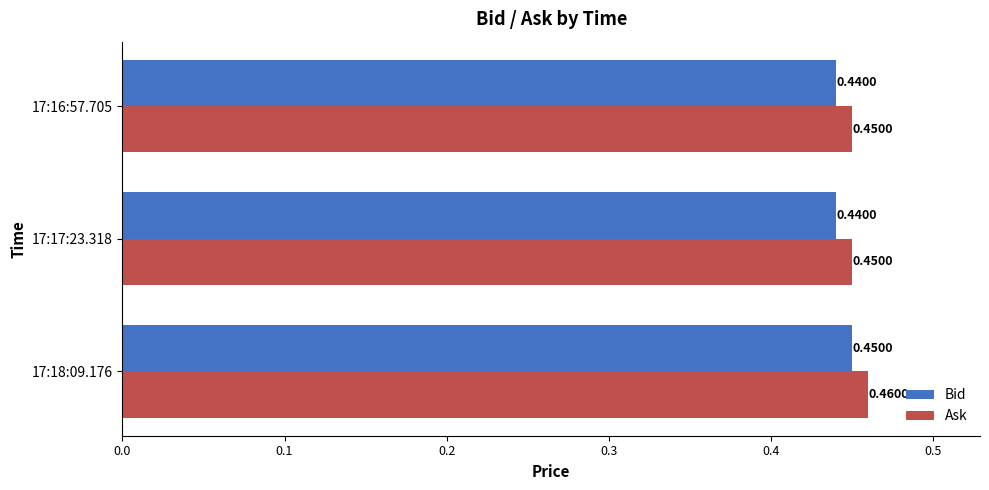

What are all the series names shown in the legend?

Bid, Ask